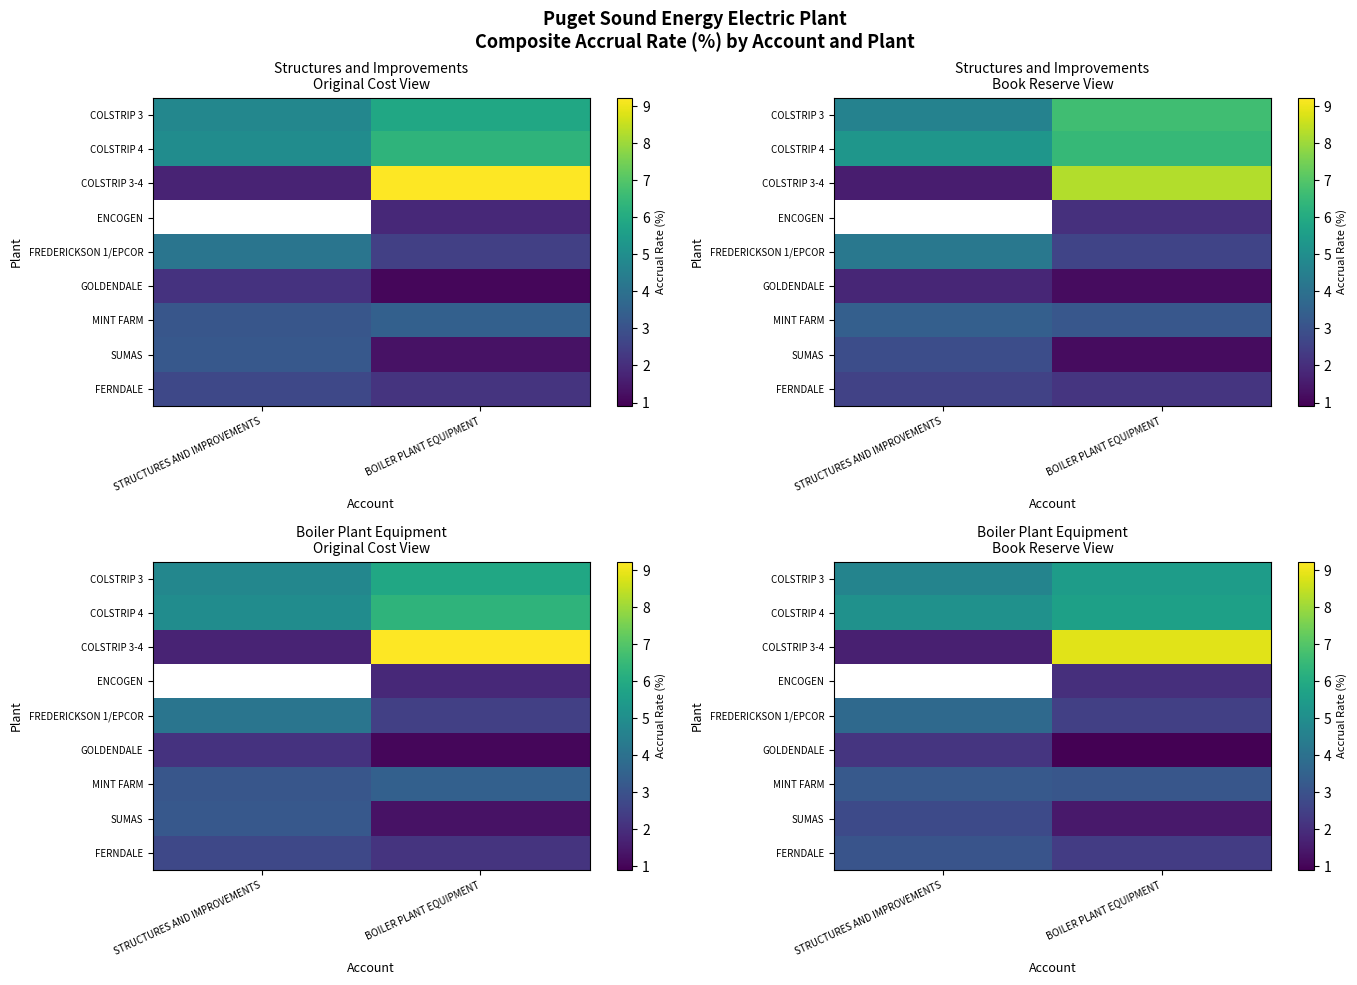

How many distinct data groups are displayed?

9